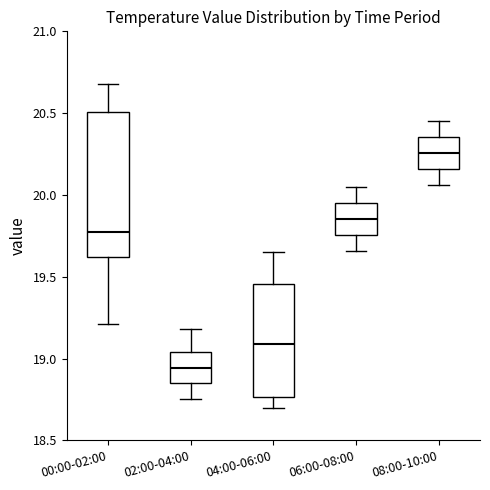

Reading left to right, read every box against the y-axis: the position of its median line, the range the box covers, and the ends of its whiskers. The values are not printed on the chart, so give them approximately, as read against the axis.

00:00-02:00: median 19.80, box 19.60 to 20.50, whiskers 19.20 to 20.70
02:00-04:00: median 18.95, box 18.85 to 19.05, whiskers 18.75 to 19.20
04:00-06:00: median 19.10, box 18.75 to 19.45, whiskers 18.70 to 19.65
06:00-08:00: median 19.85, box 19.75 to 19.95, whiskers 19.65 to 20.05
08:00-10:00: median 20.25, box 20.15 to 20.35, whiskers 20.05 to 20.45